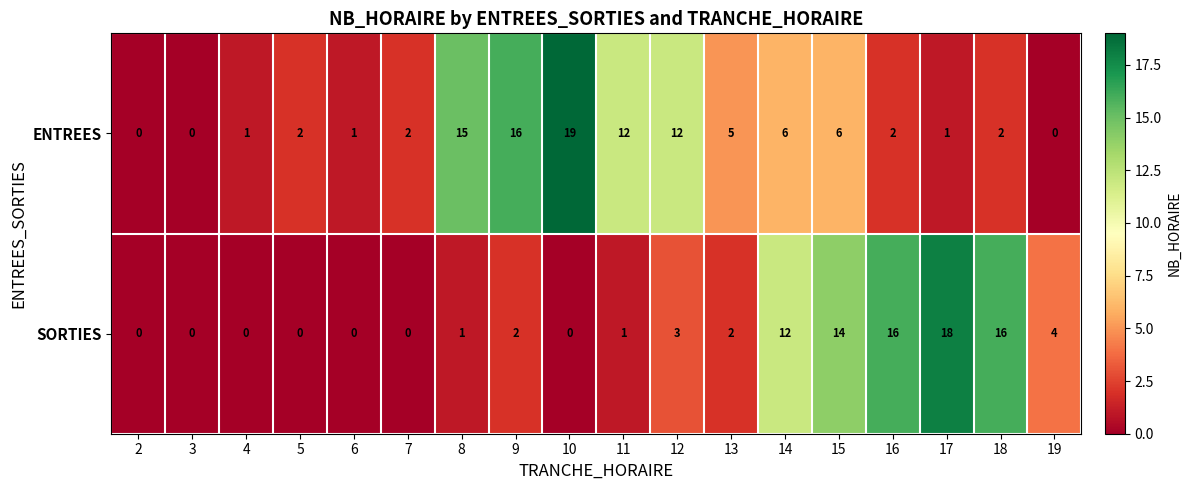

Which series has the largest total across all categories?

ENTREES